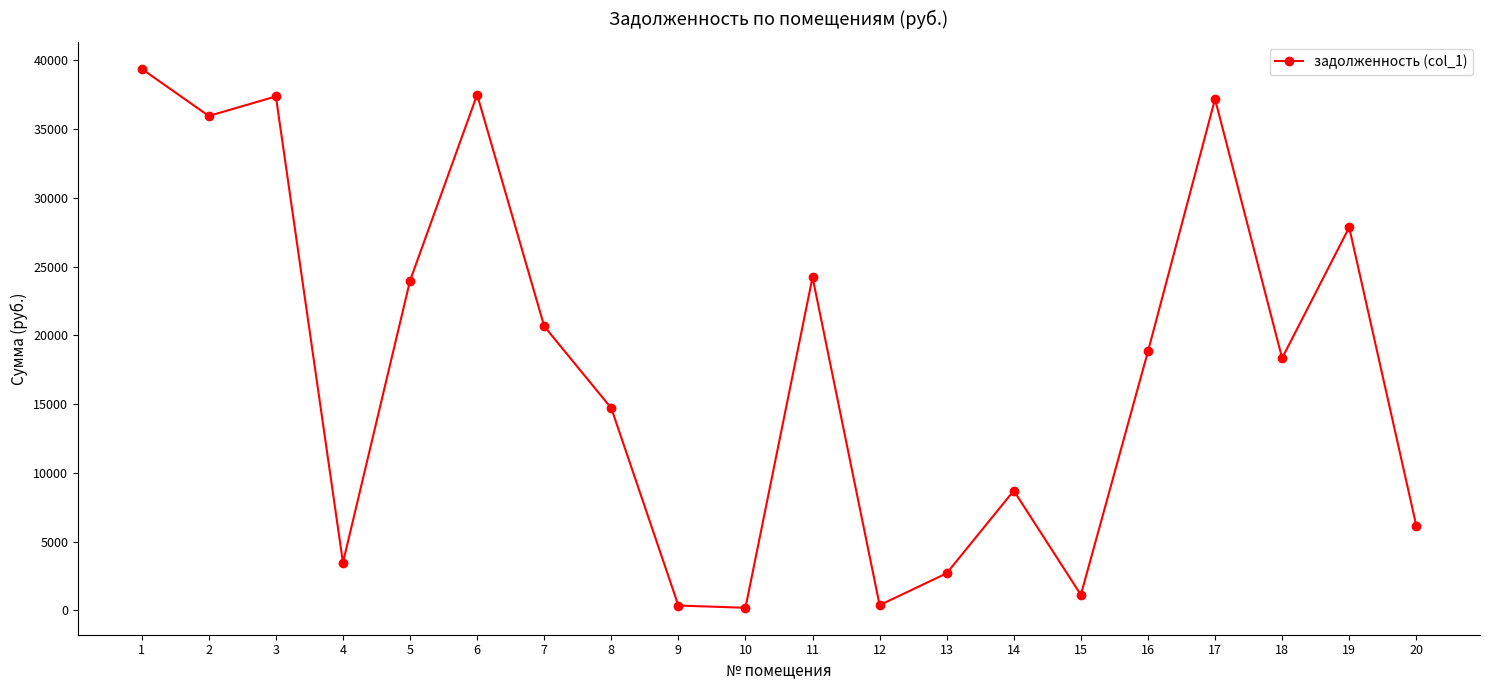

What is the greatest value displayed?

39385.6